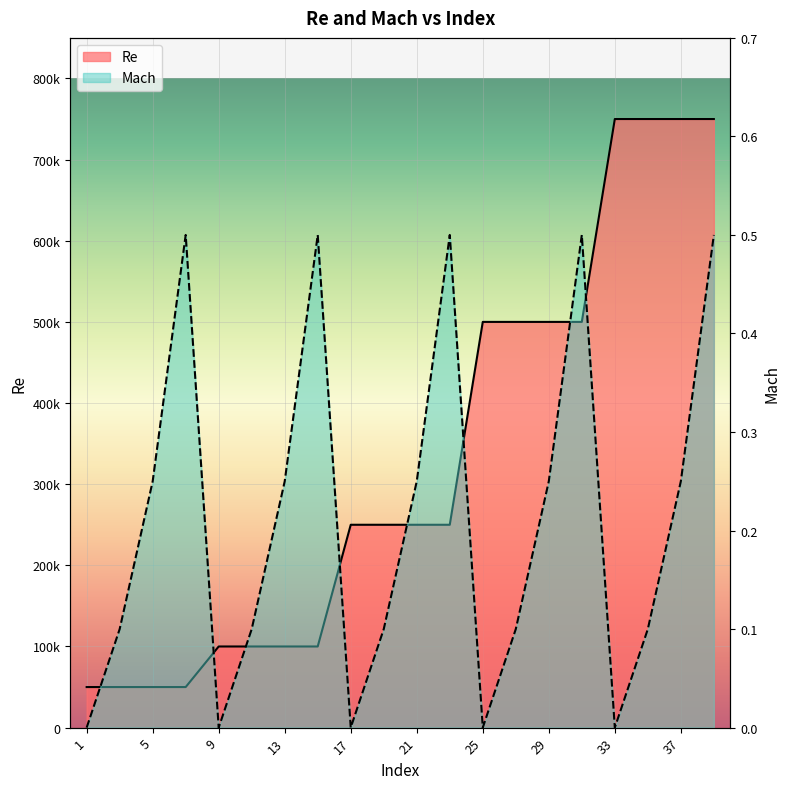

Reading right to left, list all the values displayed in this chart.

Re: 750000.0	750000.0	750000.0	750000.0	500000.0	500000.0	500000.0	500000.0	250000.0	250000.0	250000.0	250000.0	100000.0	100000.0	100000.0	100000.0	50000.0	50000.0	50000.0	50000.0
Mach: 0.5	0.2	0.1	0.0	0.5	0.2	0.1	0.0	0.5	0.2	0.1	0.0	0.5	0.2	0.1	0.0	0.5	0.2	0.1	0.0